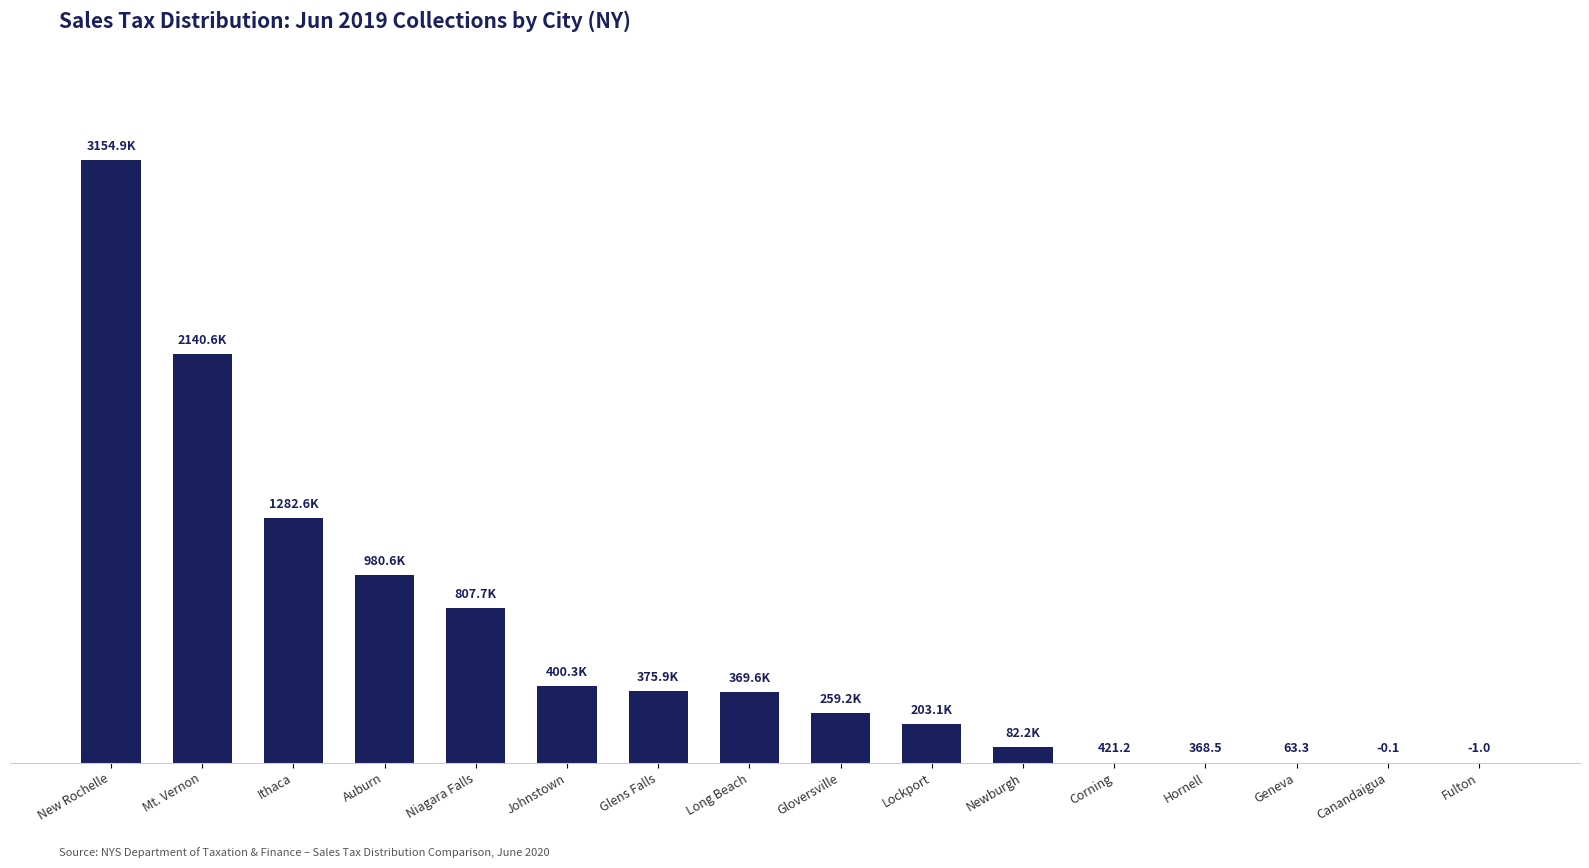

What is the label of the 10th bar from the right?

Glens Falls